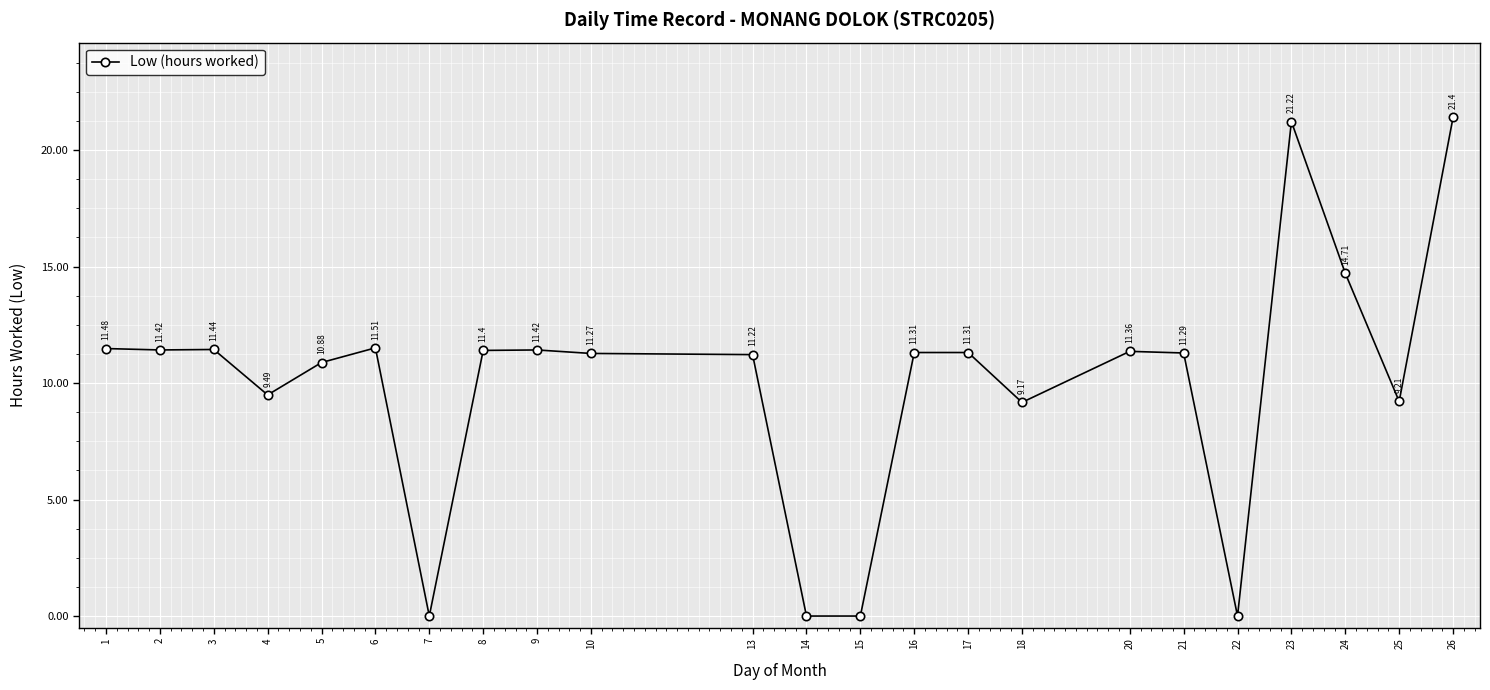

True or false: there are more than 2 points higher than both neighbors.

True